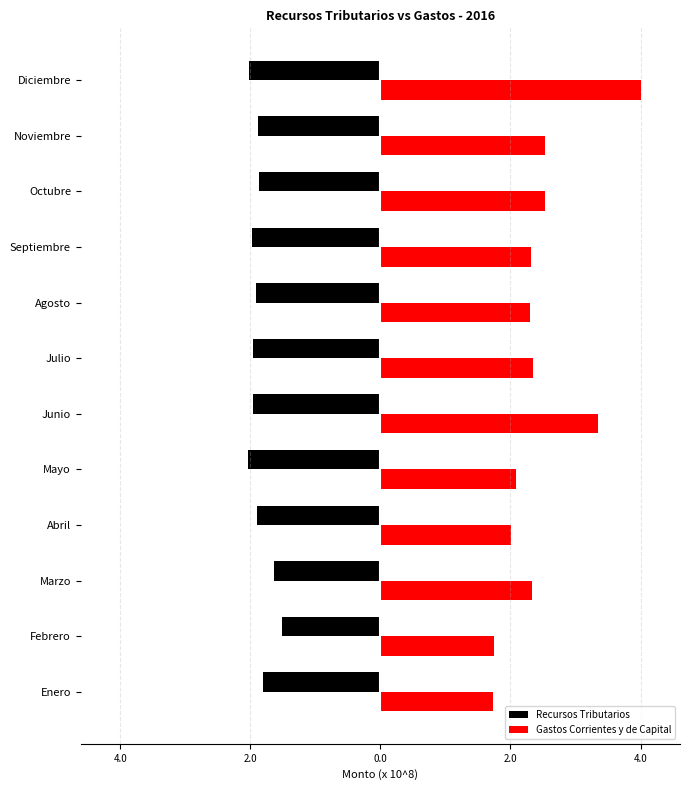

What are all the series names shown in the legend?

Recursos Tributarios, Gastos Corrientes y de Capital